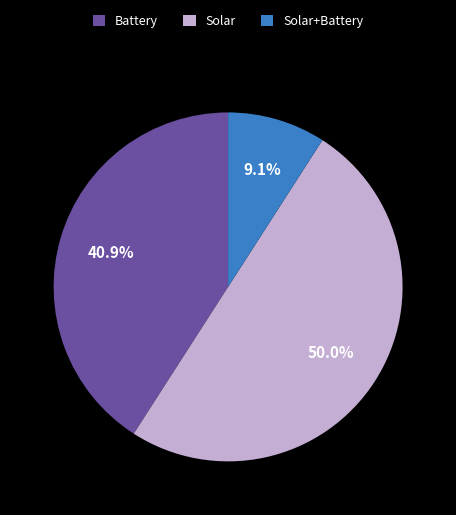

To the nearest percent, what is the difference between the Solar and Battery slice percentages?

9%